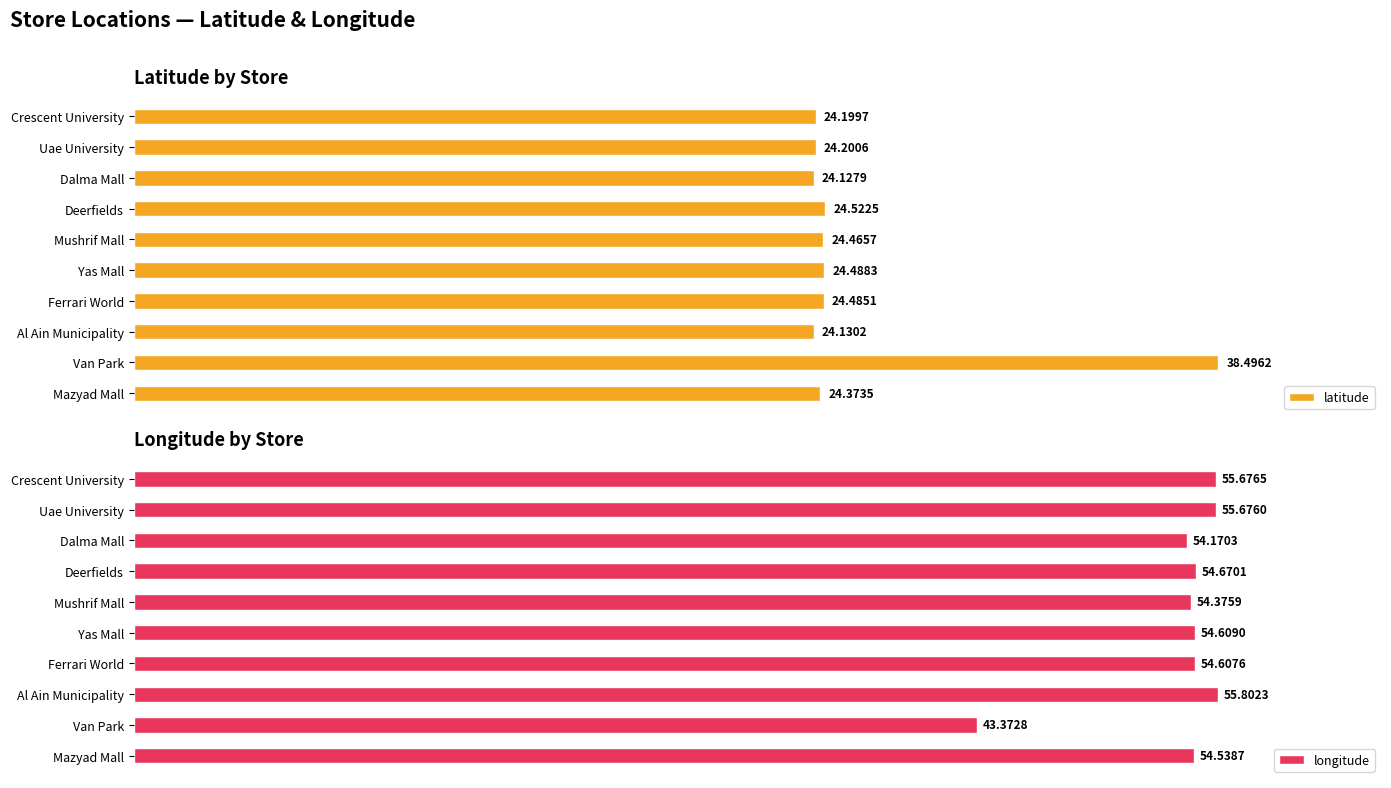

Where is latitude nearest to the value 31?

Deerfields